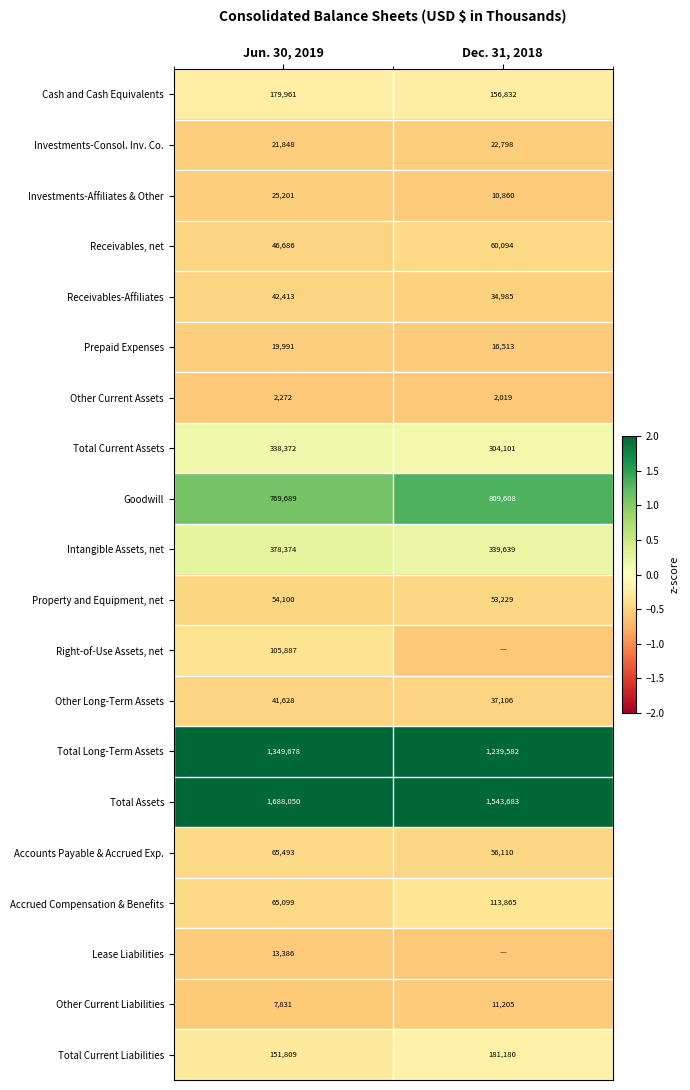

Rank the series at Jun. 30, 2019 from highest to lowest value.

Total Assets, Total Long-Term Assets, Goodwill, Intangible Assets, net, Total Current Assets, Cash and Cash Equivalents, Total Current Liabilities, Right-of-Use Assets, net, Accounts Payable & Accrued Exp., Accrued Compensation & Benefits, Property and Equipment, net, Receivables, net, Receivables-Affiliates, Other Long-Term Assets, Investments-Affiliates & Other, Investments-Consol. Inv. Co., Prepaid Expenses, Lease Liabilities, Other Current Liabilities, Other Current Assets